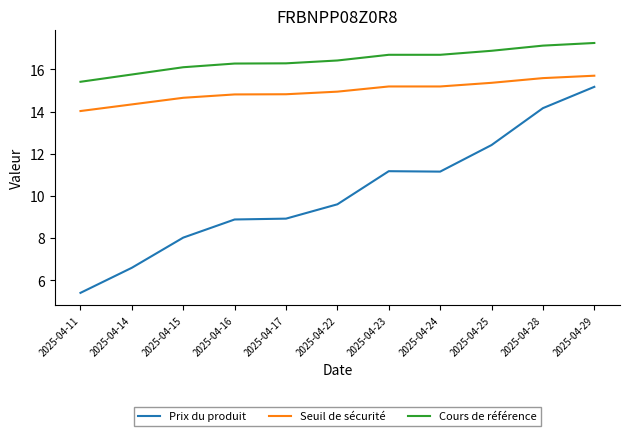

True or false: Cours de référence and Prix du produit cross at least once.

False